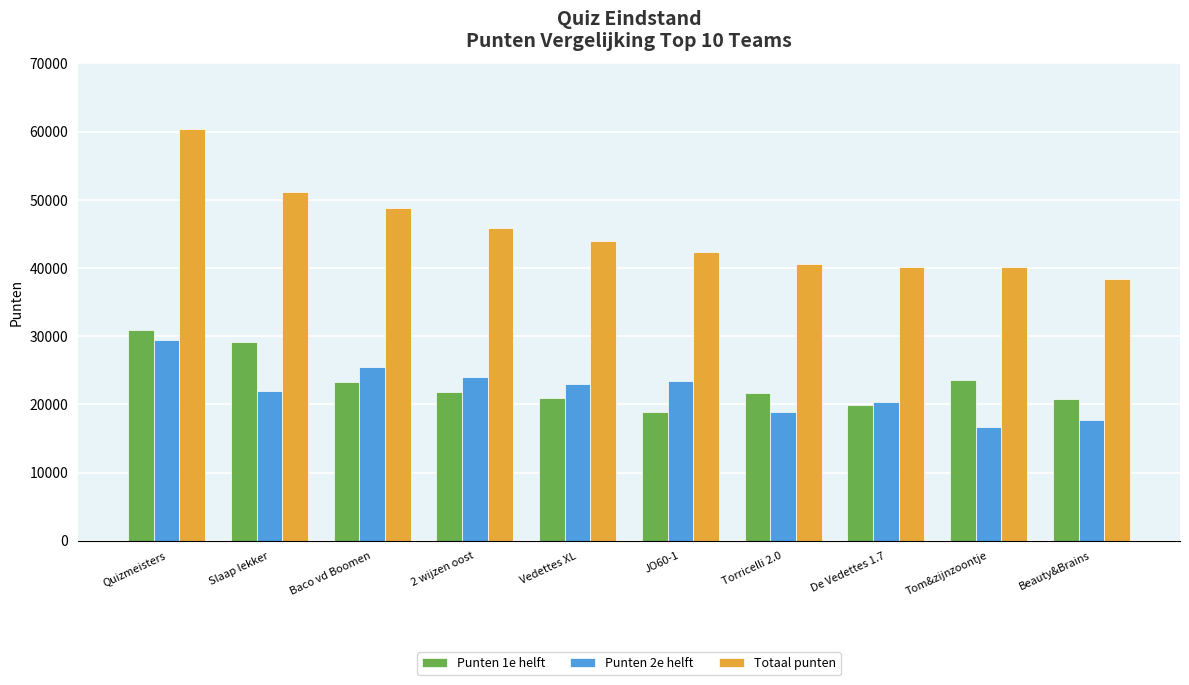

Rank the series by their maximum value, from highest to lowest.

Totaal punten, Punten 1e helft, Punten 2e helft